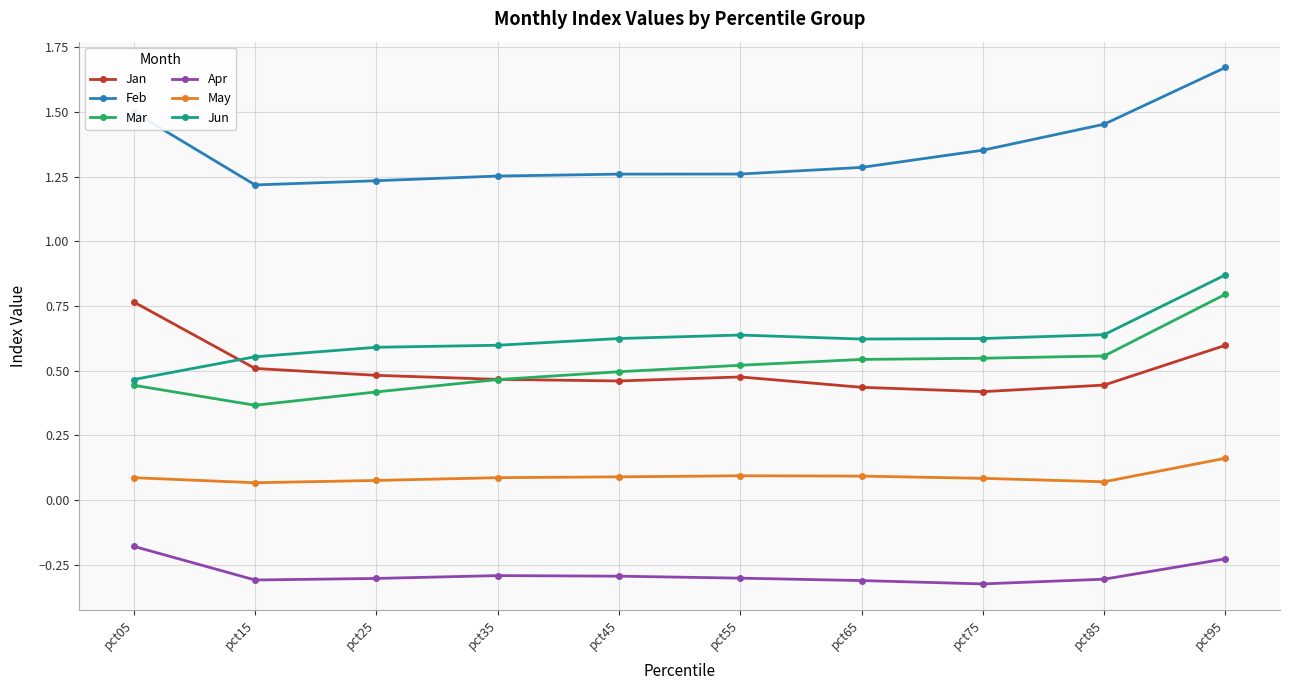

Where is the first local minimum for Mar?

pct15